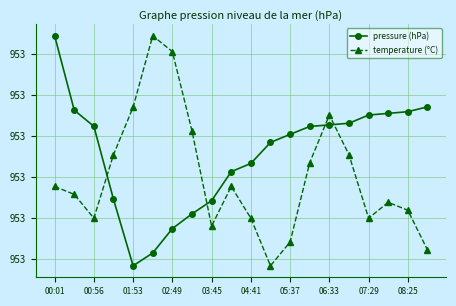

Does the chart have visible grid lines?

Yes